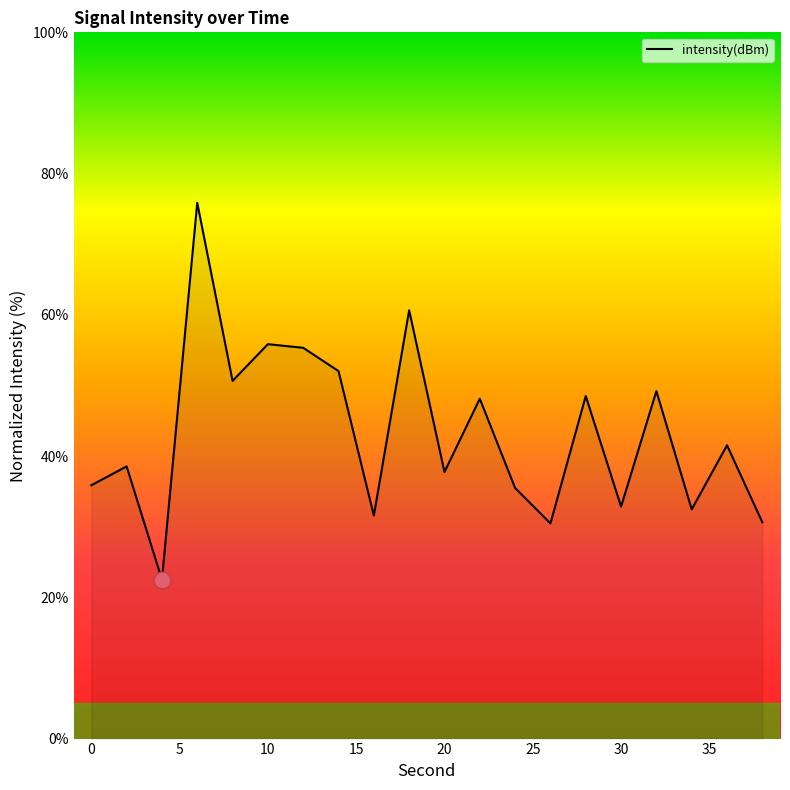

What is the difference between the maximum and minimum values?

53.4